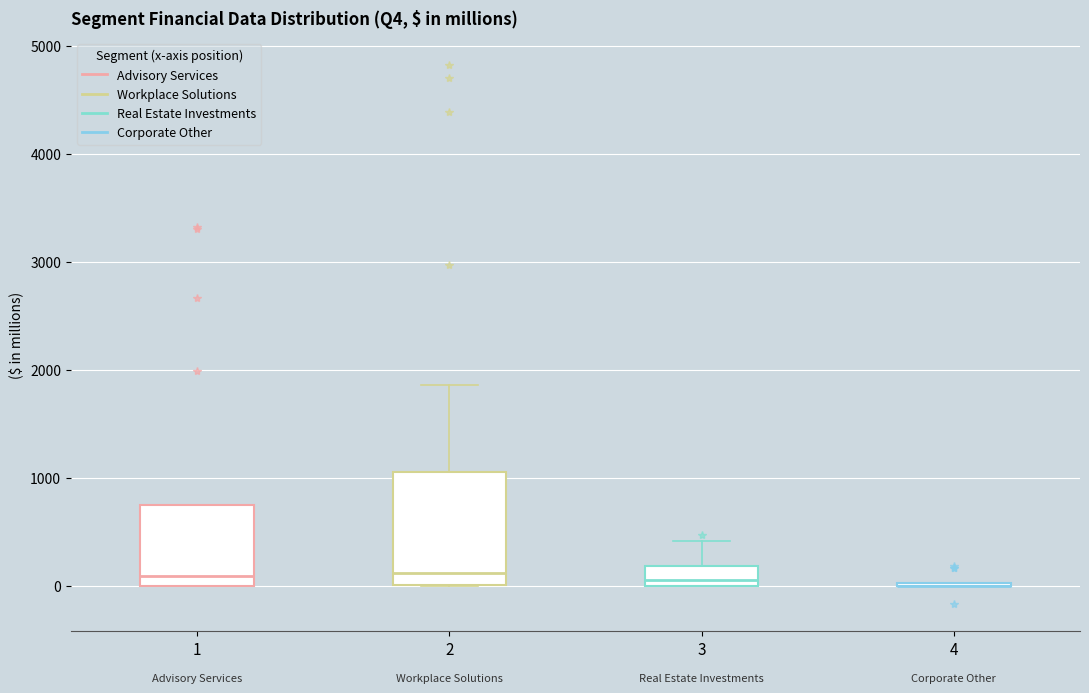

Reading left to right, transcribe this box plot: for each box, give where its median line is, the range the box spans, and where its two whiskers end, as read against the y-axis. The values are not printed on the chart, so give them approximately, as read against the axis.

1: median 100, box 0 to 700, whiskers 0 to 700
2: median 100, box 0 to 1100, whiskers 0 to 1900
3: median 100, box 0 to 200, whiskers 0 to 400
4: box collapsed to a line at 0, whiskers 0 to 0